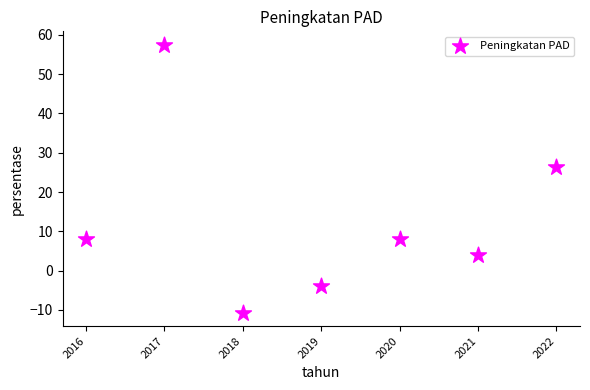

What is the range of X values (max minus min)?

6.0